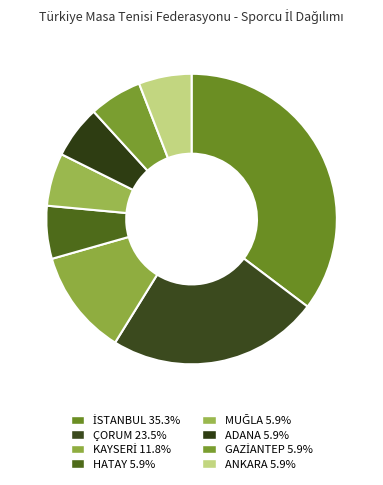

Rank the categories by value from highest to lowest.

İSTANBUL, ÇORUM, KAYSERİ, HATAY, MUĞLA, ADANA, GAZİANTEP, ANKARA